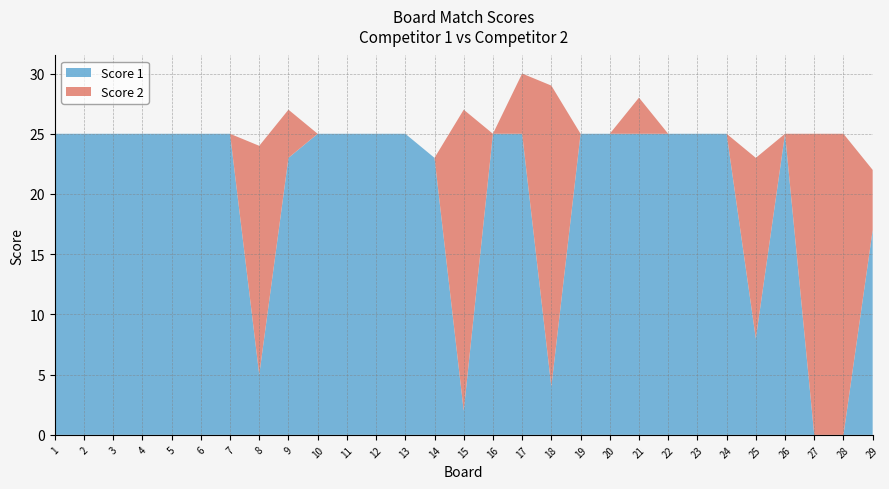

Reading right to left, extract all data points from this chart.

Score 1: 29=17	28=0	27=0	26=25	25=8	24=25	23=25	22=25	21=25	20=25	19=25	18=4	17=25	16=25	15=2	14=23	13=25	12=25	11=25	10=25	9=23	8=5	7=25	6=25	5=25	4=25	3=25	2=25	1=25
Score 2: 29=5	28=25	27=25	26=0	25=15	24=0	23=0	22=0	21=3	20=0	19=0	18=25	17=5	16=0	15=25	14=0	13=0	12=0	11=0	10=0	9=4	8=19	7=0	6=0	5=0	4=0	3=0	2=0	1=0